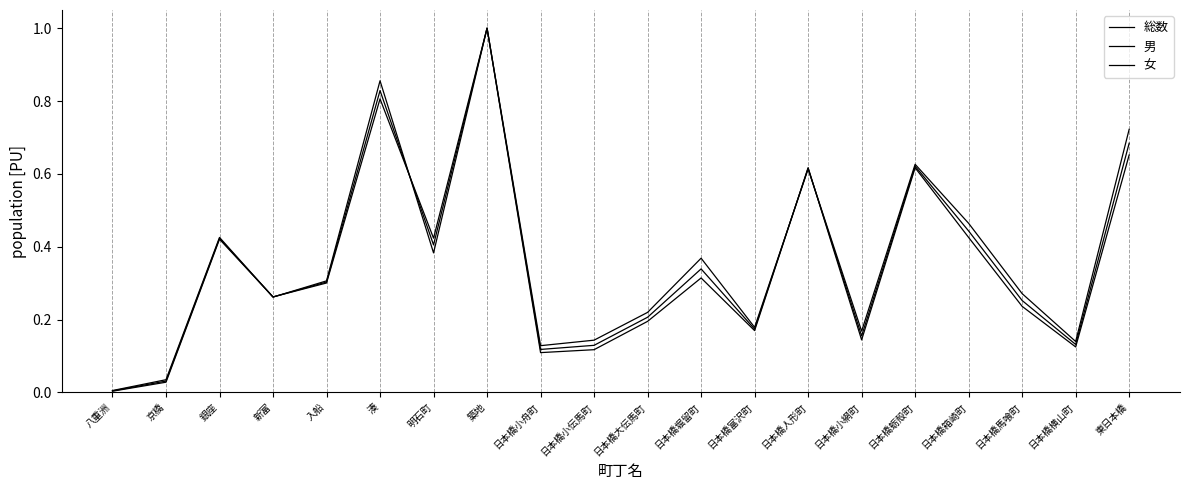

Reading right to left, list all the values displayed in this chart.

総数: 東日本橋=0.7	日本橋横山町=0.1	日本橋馬喰町=0.3	日本橋箱崎町=0.4	日本橋蛎殻町=0.6	日本橋小網町=0.2	日本橋人形町=0.6	日本橋富沢町=0.2	日本橋堀留町=0.3	日本橋大伝馬町=0.2	日本橋小伝馬町=0.1	日本橋小舟町=0.1	築地=1.0	明石町=0.4	湊=0.8	入船=0.3	新富=0.3	銀座=0.4	京橋=0.0	八重洲=0.0
男: 東日本橋=0.7	日本橋横山町=0.1	日本橋馬喰町=0.3	日本橋箱崎町=0.5	日本橋蛎殻町=0.6	日本橋小網町=0.2	日本橋人形町=0.6	日本橋富沢町=0.2	日本橋堀留町=0.4	日本橋大伝馬町=0.2	日本橋小伝馬町=0.1	日本橋小舟町=0.1	築地=1.0	明石町=0.4	湊=0.9	入船=0.3	新富=0.3	銀座=0.4	京橋=0.0	八重洲=0.0
女: 東日本橋=0.7	日本橋横山町=0.1	日本橋馬喰町=0.2	日本橋箱崎町=0.4	日本橋蛎殻町=0.6	日本橋小網町=0.1	日本橋人形町=0.6	日本橋富沢町=0.2	日本橋堀留町=0.3	日本橋大伝馬町=0.2	日本橋小伝馬町=0.1	日本橋小舟町=0.1	築地=1.0	明石町=0.4	湊=0.8	入船=0.3	新富=0.3	銀座=0.4	京橋=0.0	八重洲=0.0